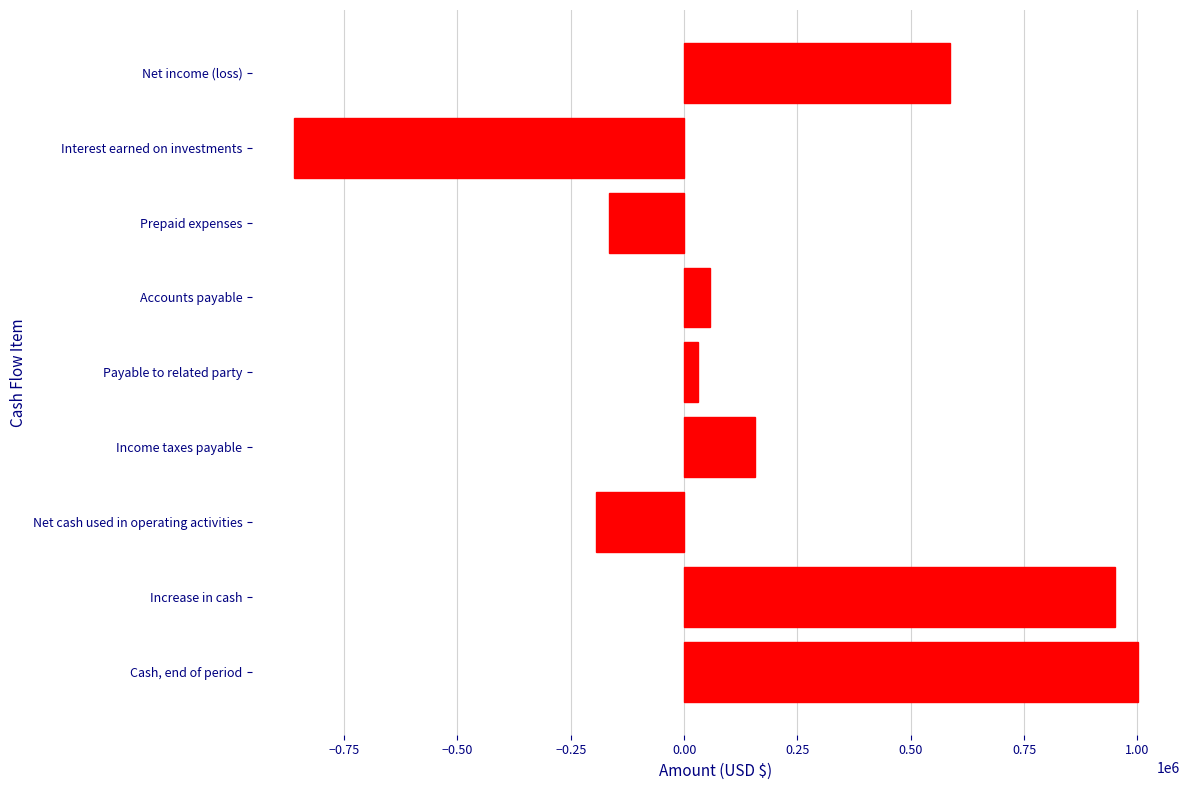

Between Cash, end of period and Payable to related party, which is larger?

Cash, end of period